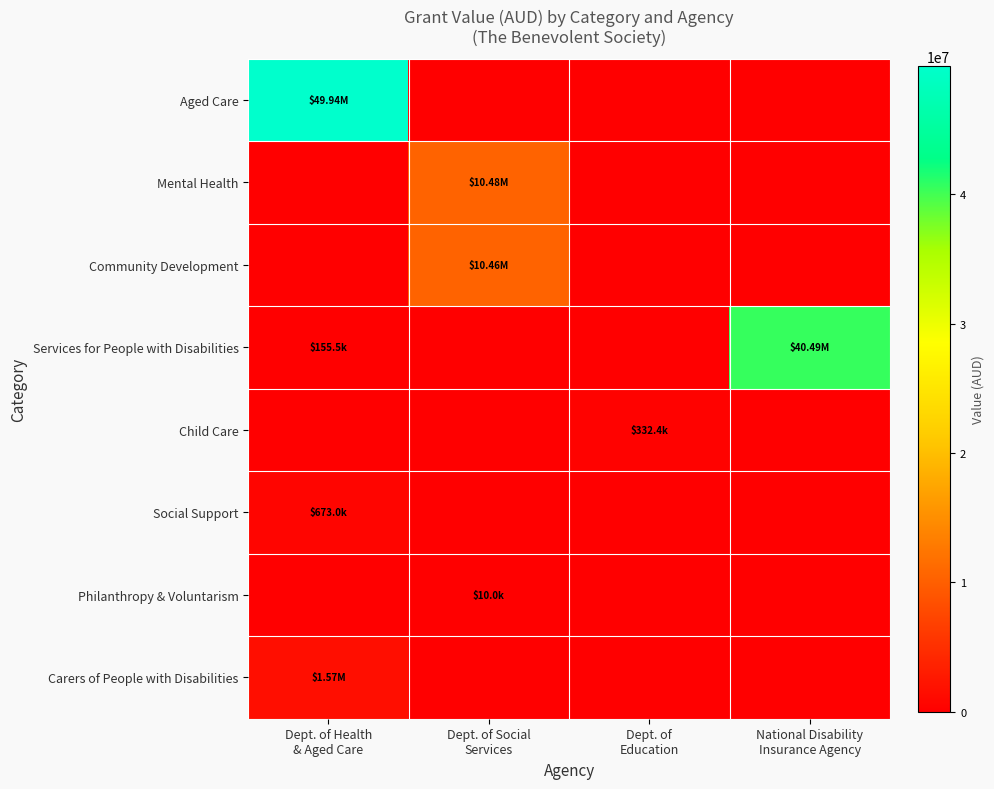

What is the total value across all series at National Disability
Insurance Agency?

40489990.0